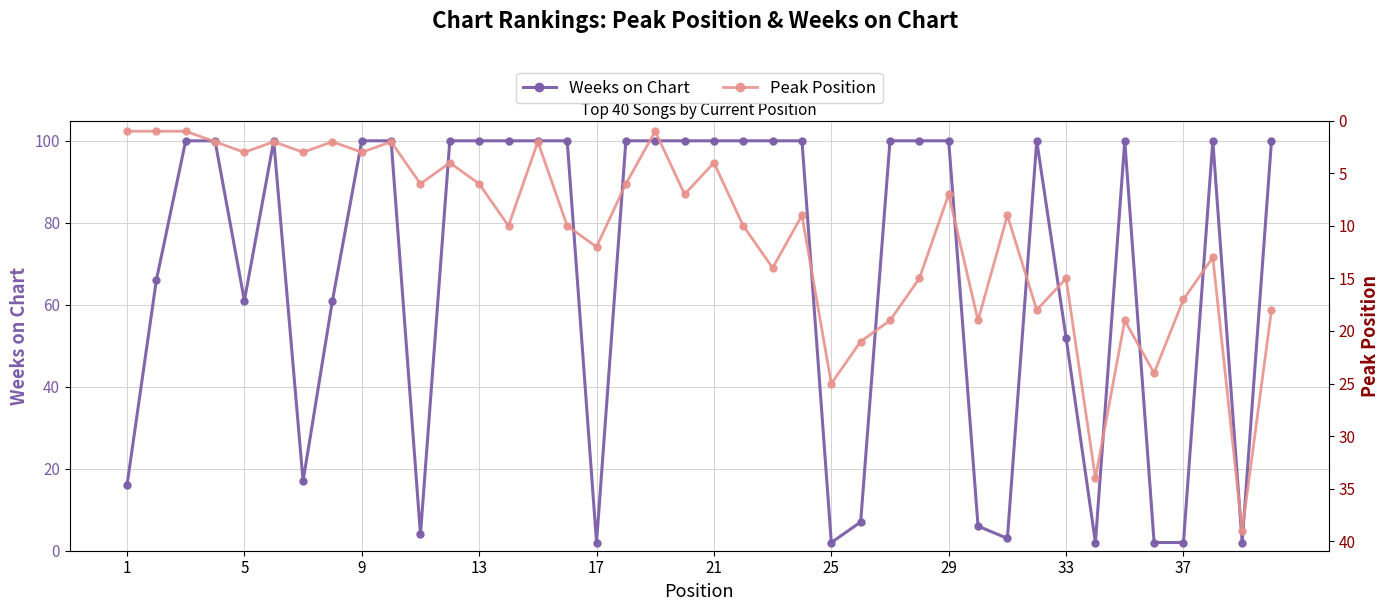

Reading right to left, transcribe all the data shown in this chart.

Weeks on Chart: 100	2	100	2	2	100	2	52	100	3	6	100	100	100	7	2	100	100	100	100	100	100	100	2	100	100	100	100	100	4	100	100	61	17	100	61	100	100	66	16
Peak Position: 18	39	13	17	24	19	34	15	18	9	19	7	15	19	21	25	9	14	10	4	7	1	6	12	10	2	10	6	4	6	2	3	2	3	2	3	2	1	1	1